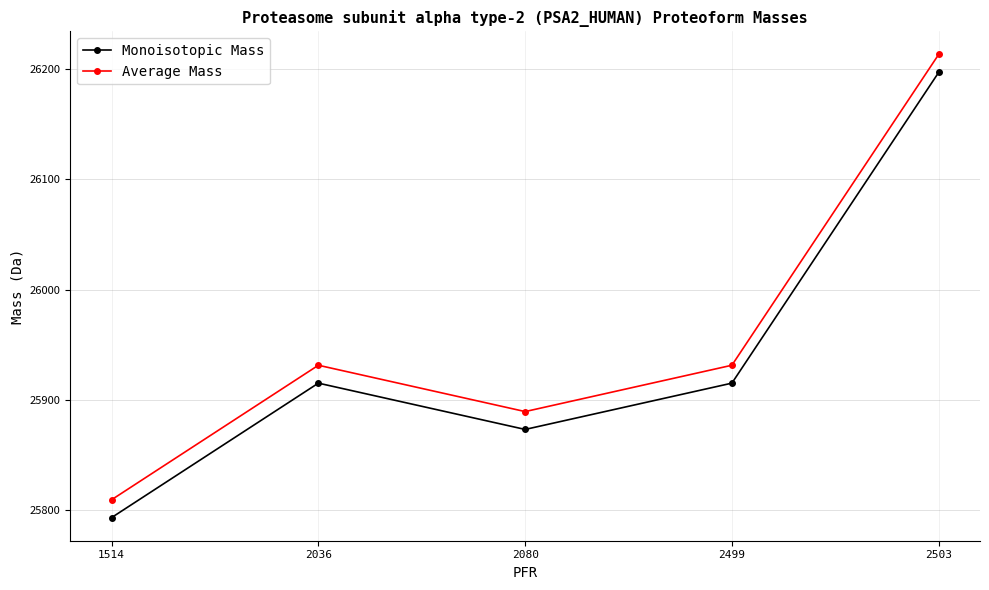

Reading left to right, transcribe all the data shown in this chart.

Monoisotopic Mass: 25793.2	25915.2	25873.2	25915.2	26197.1
Average Mass: 25809.4	25931.5	25889.4	25931.5	26213.4